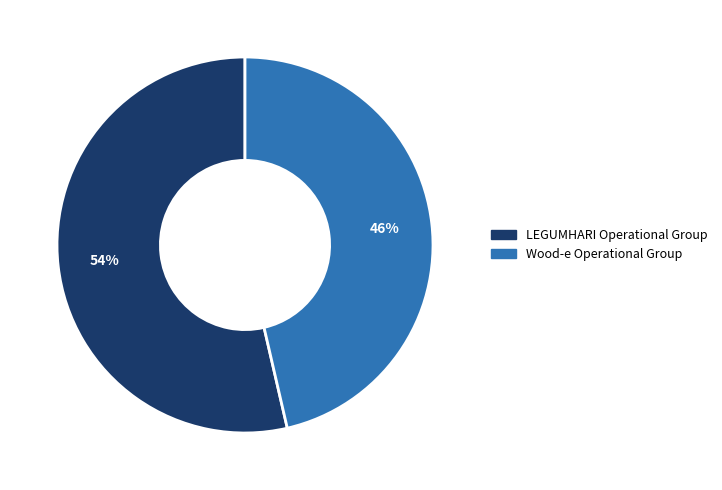

What is the smallest slice in the pie chart?

Wood-e Operational Group